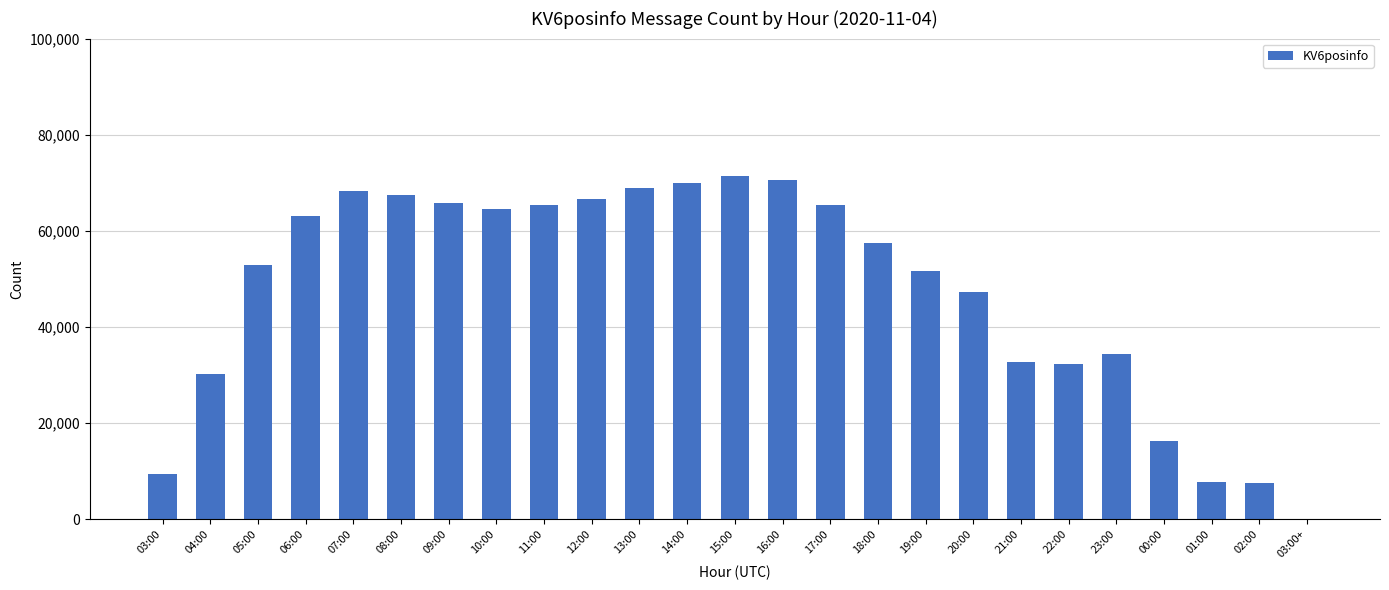

What is the greatest value displayed?

71408